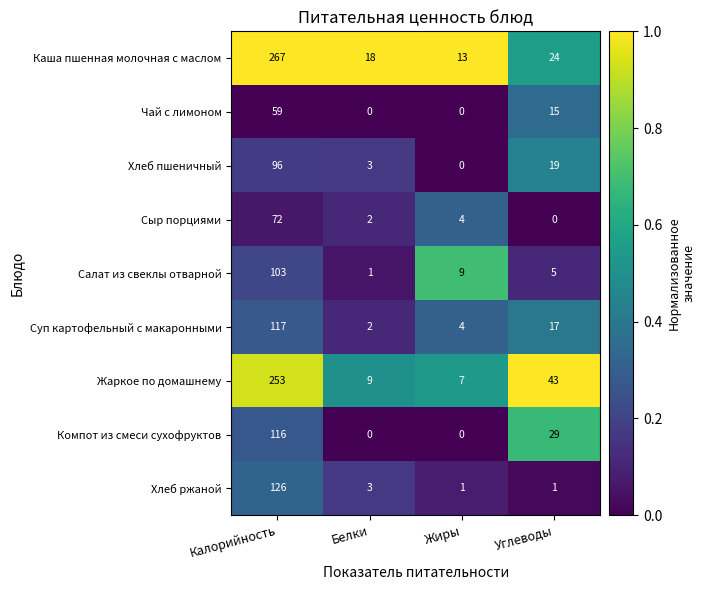

What is the greatest value displayed?

267